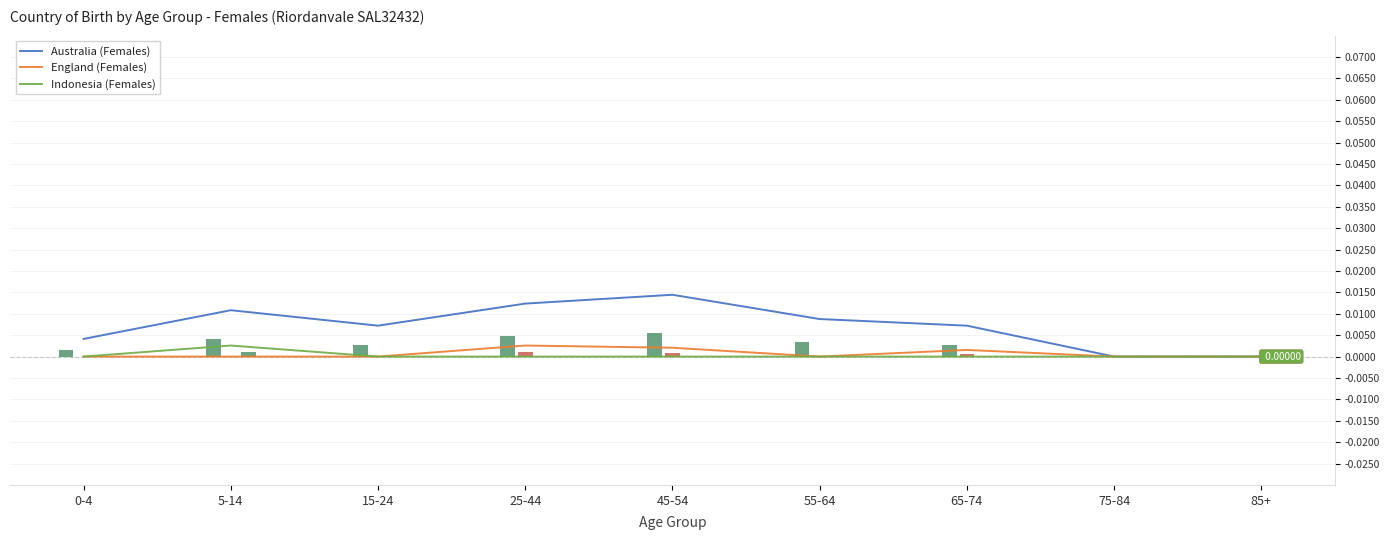

At how many categories does at least one series exceed 0?

7